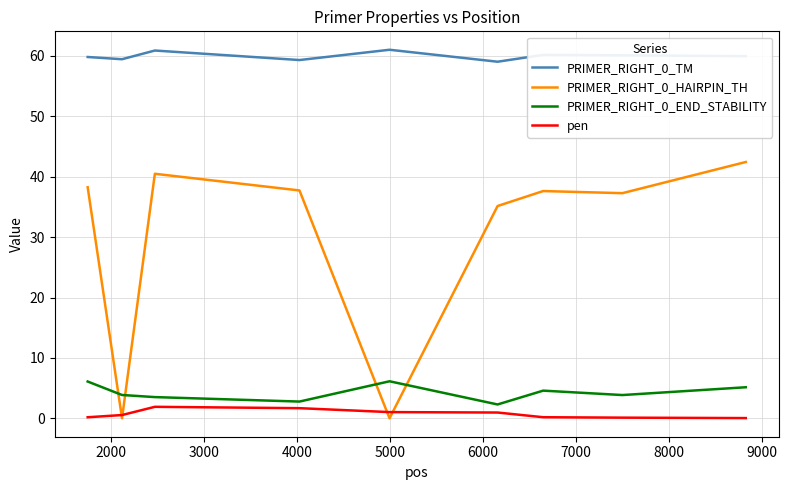

What is the highest value of the PRIMER_RIGHT_0_TM series?

61.0